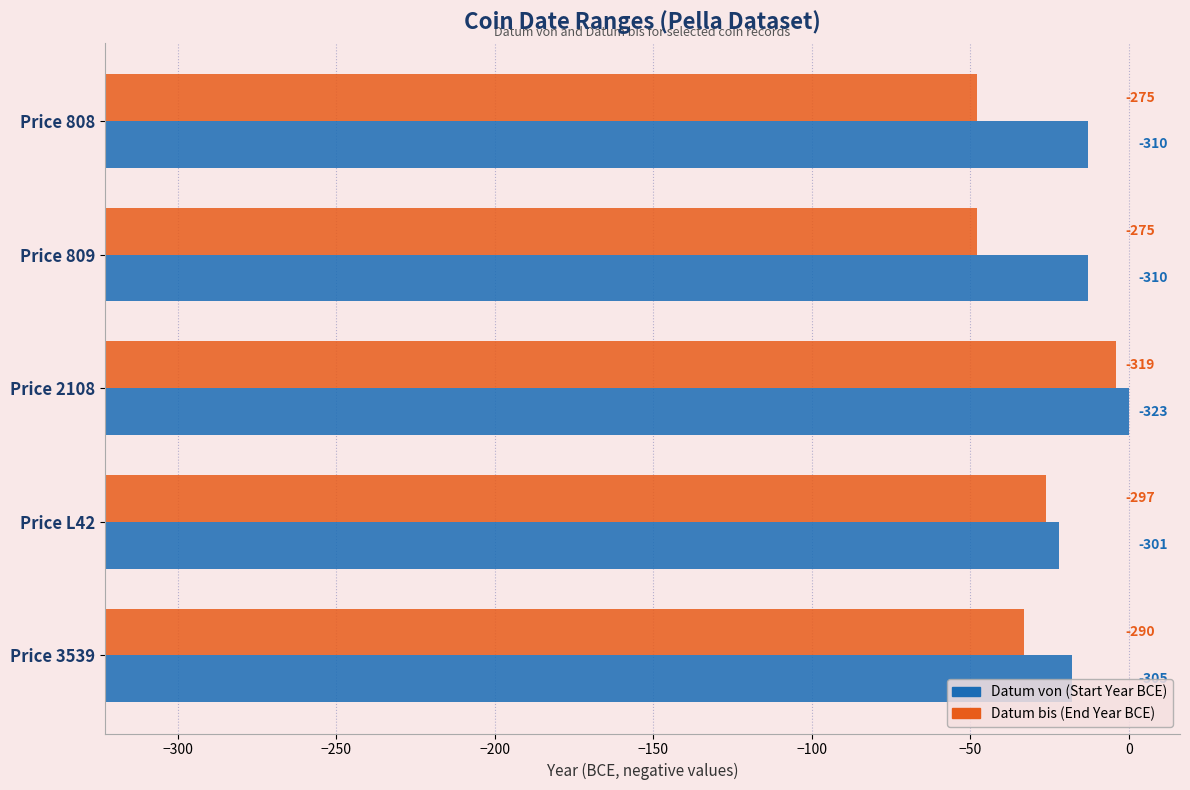

Between −300 and −150, which series saw the biggest shift?

Datum bis